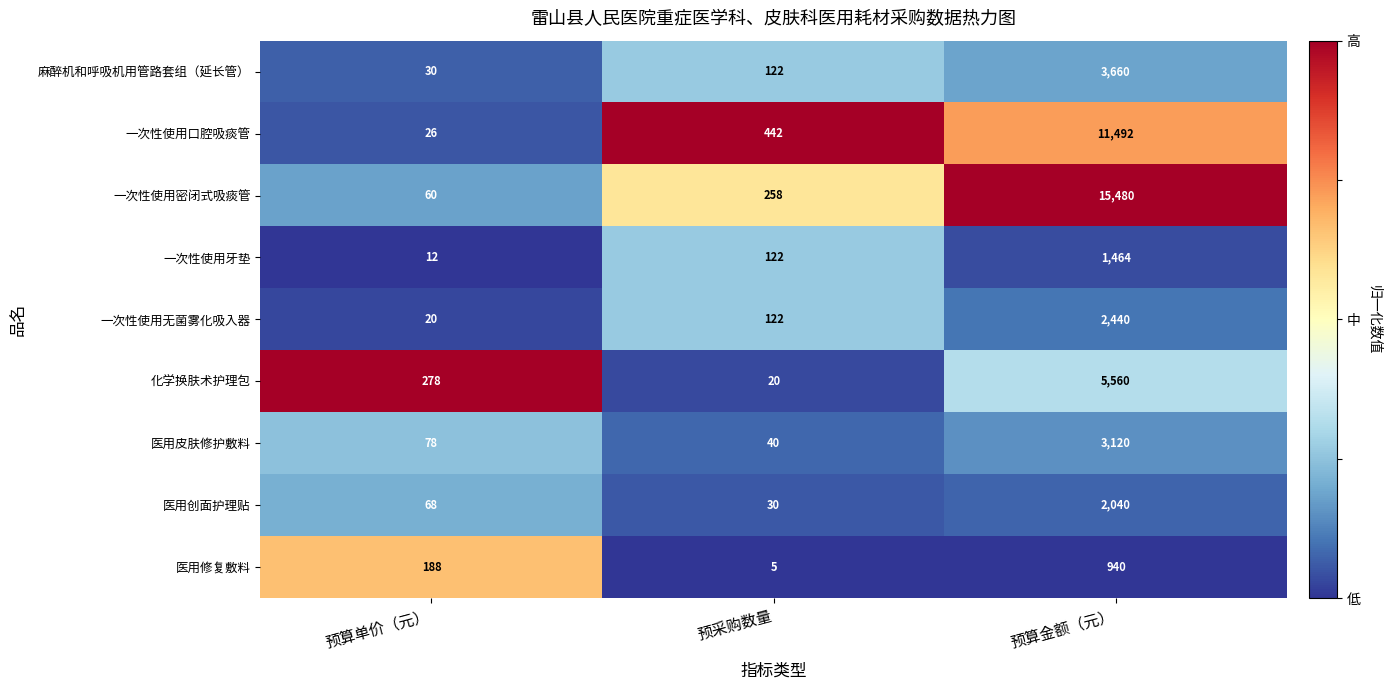

The 化学换肤术护理包 series shows 113 at 预算单价（元）. True or false?

False